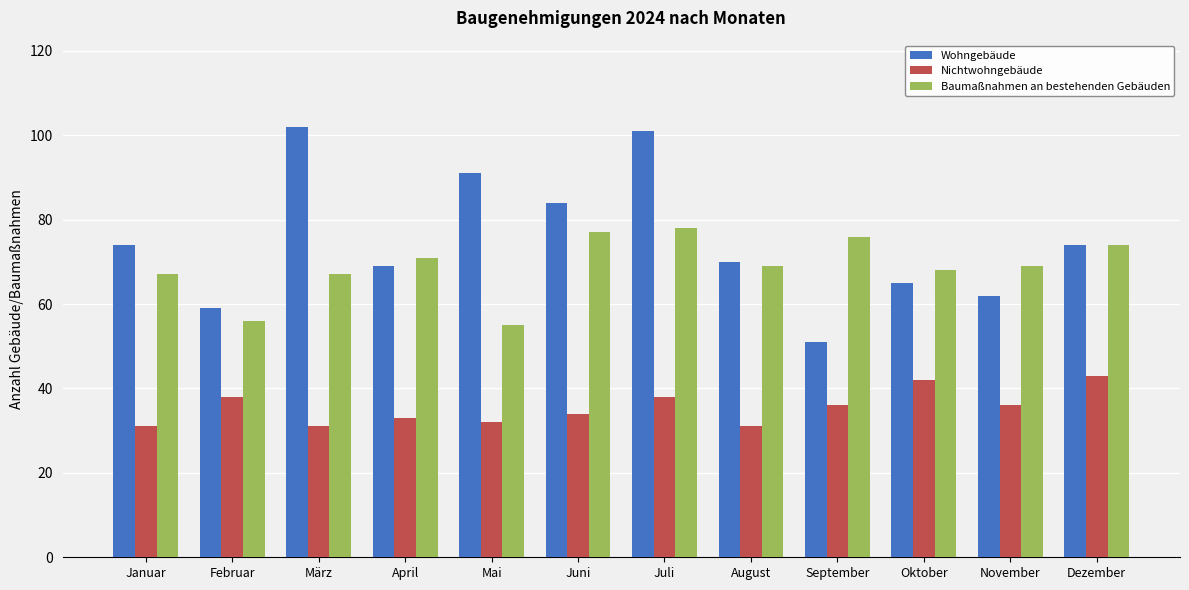

At which label does Baumaßnahmen an bestehenden Gebäuden reach its minimum?

Mai